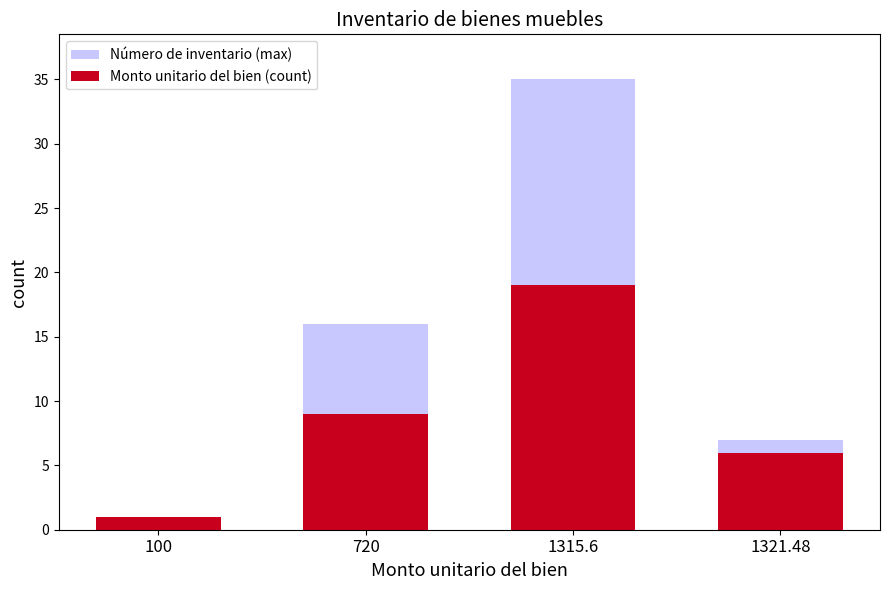

Which category has the lowest value in the Número de inventario (max) series?

100